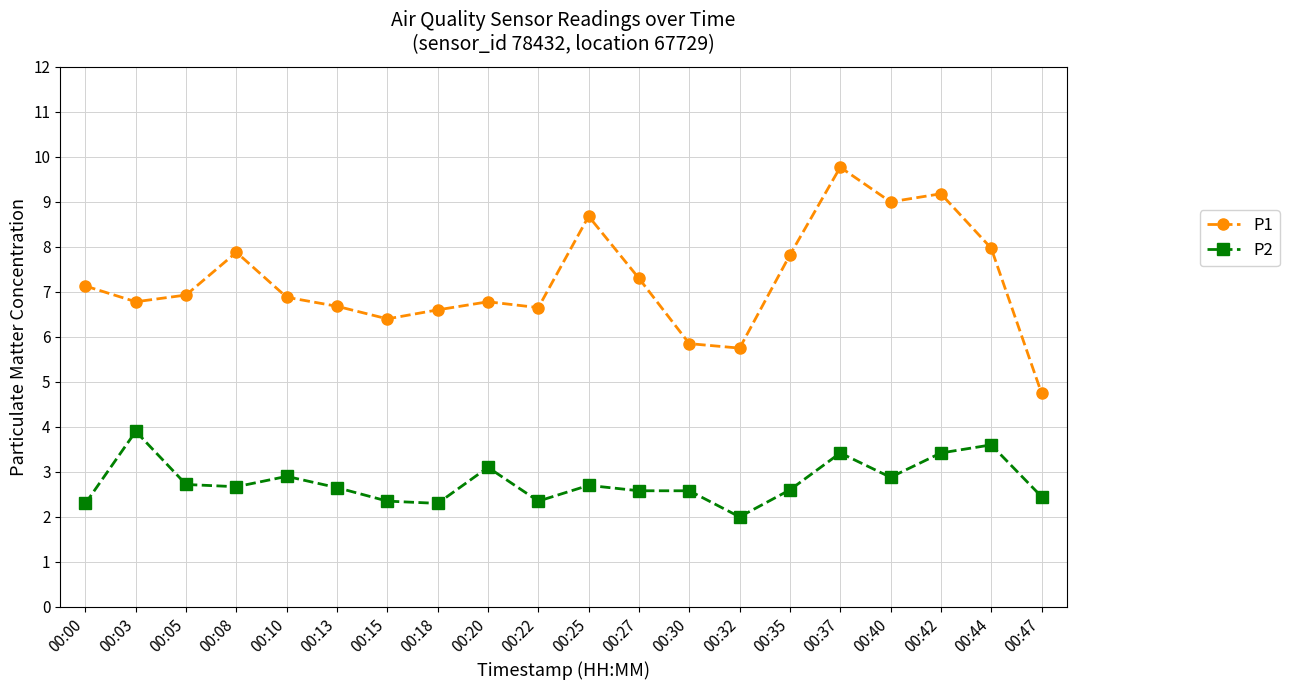

What is the difference between the P1 values at 00:22 and 00:37?

3.1